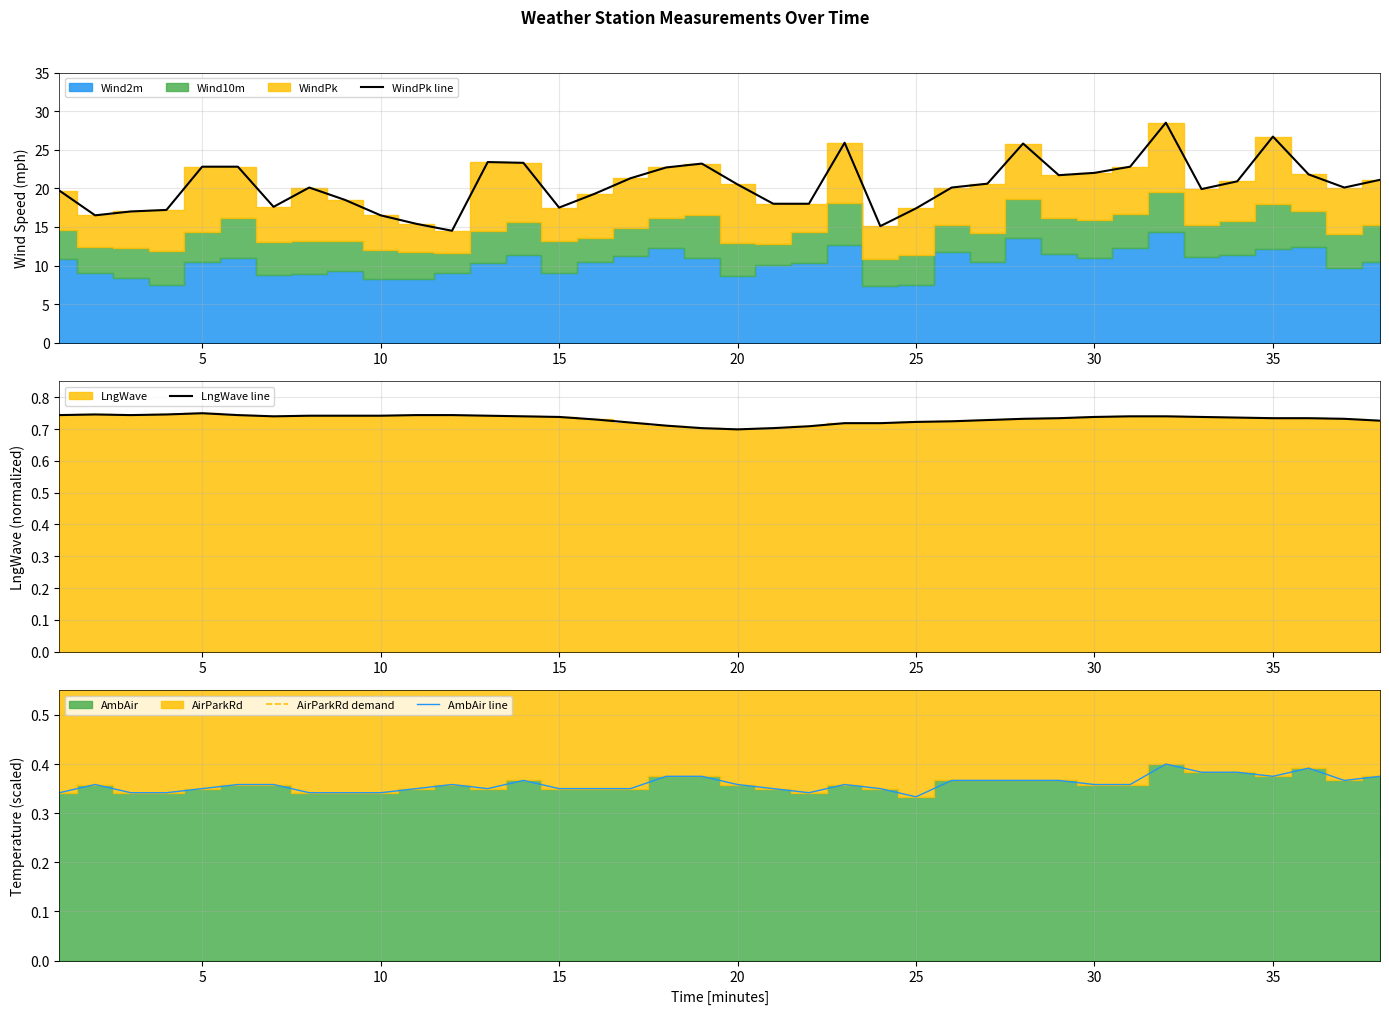

How many data points in WindPk line are above 20?

22